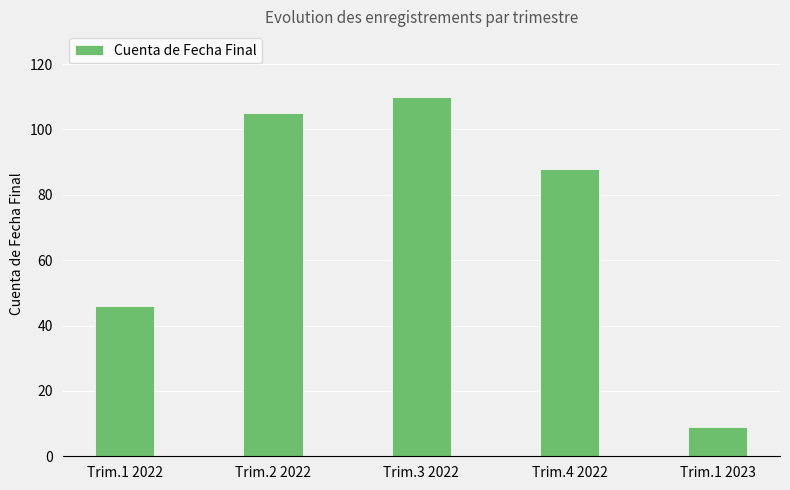

What is the label of the 3rd bar from the right?

Trim.3 2022